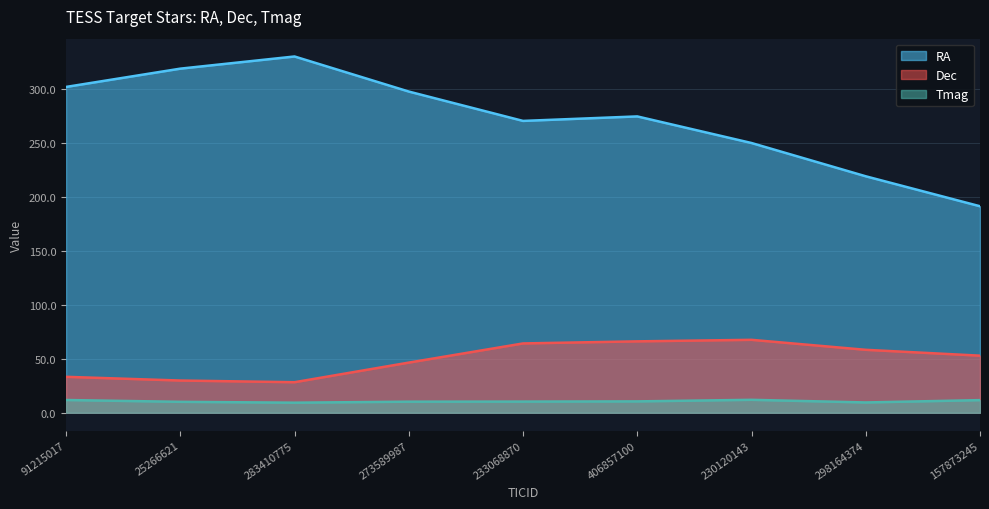

What is the label of the 9th point from the right?

91215017